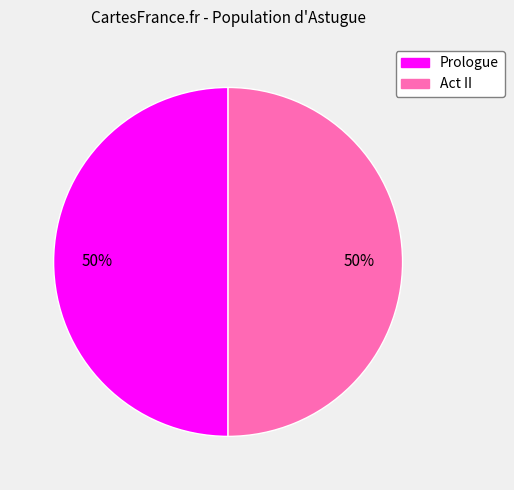

Is it true that Act II is 50% of the pie?

True